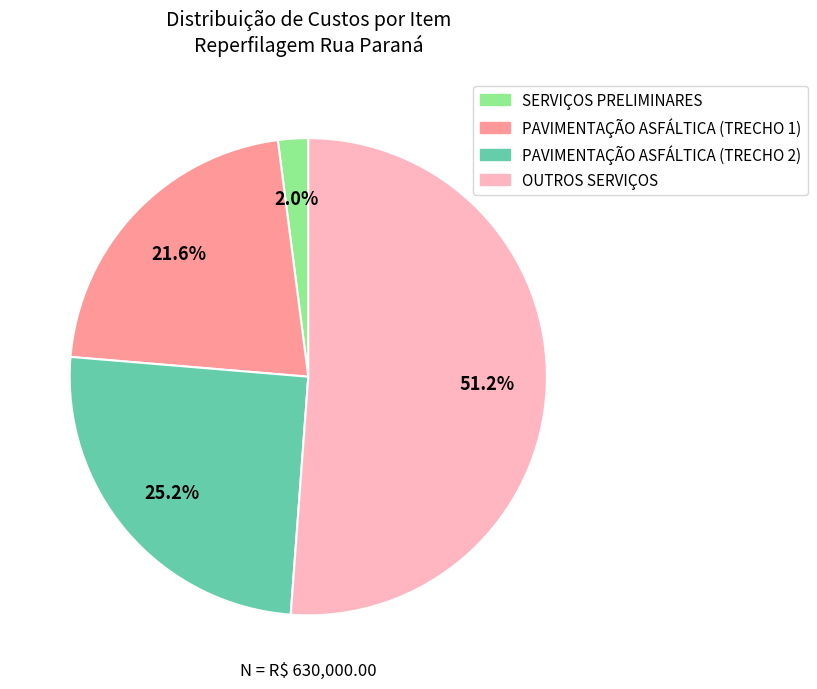

Does any single category account for the majority?

Yes